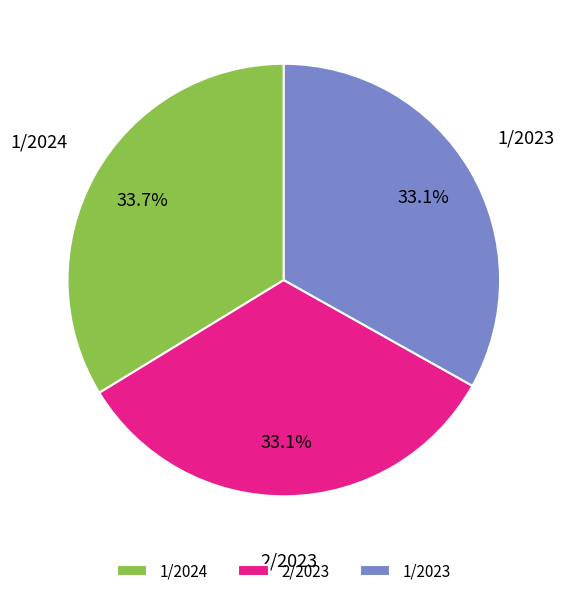

Is 1/2023 the majority of the pie?

No